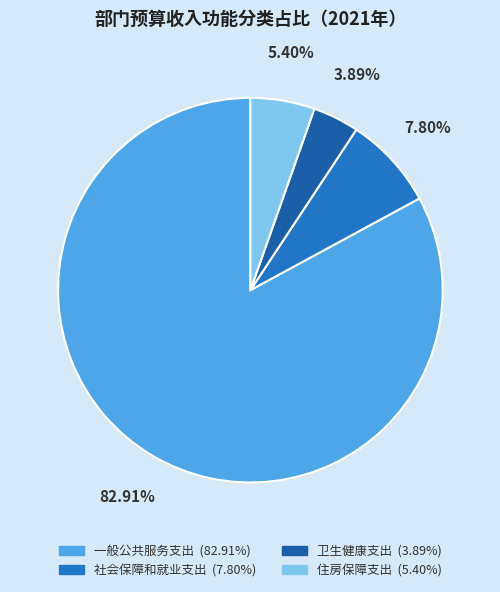

To the nearest percent, what is the difference between the largest and smallest slice percentages?

79%